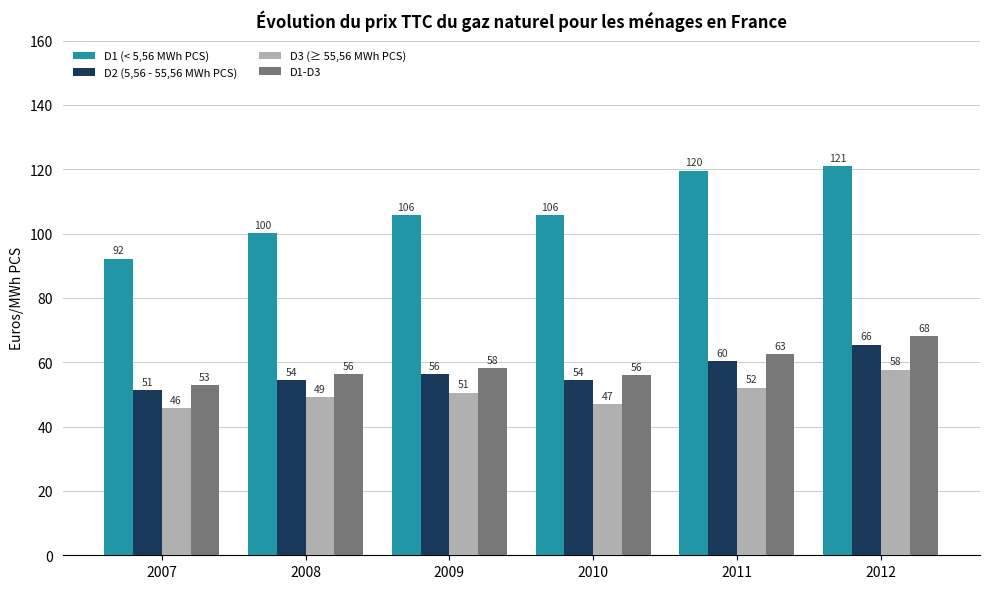

What is the highest value of the D3 (≥ 55,56 MWh PCS) series?

57.7